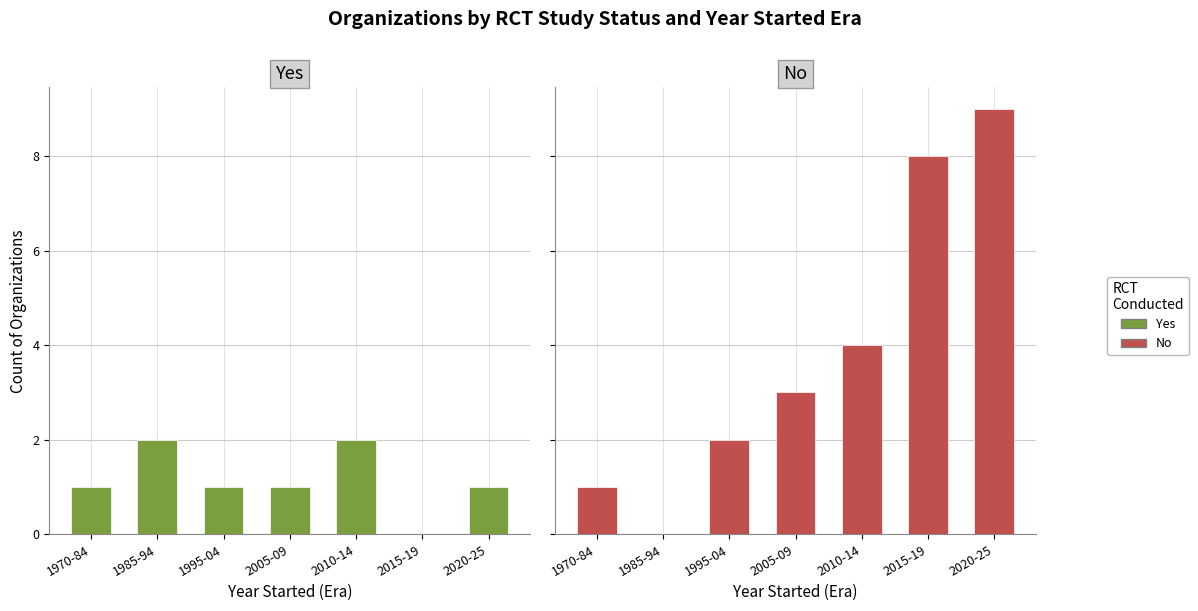

List the labels in order of Yes value, largest first.

1985-94, 2010-14, 1970-84, 1995-04, 2005-09, 2020-25, 2015-19